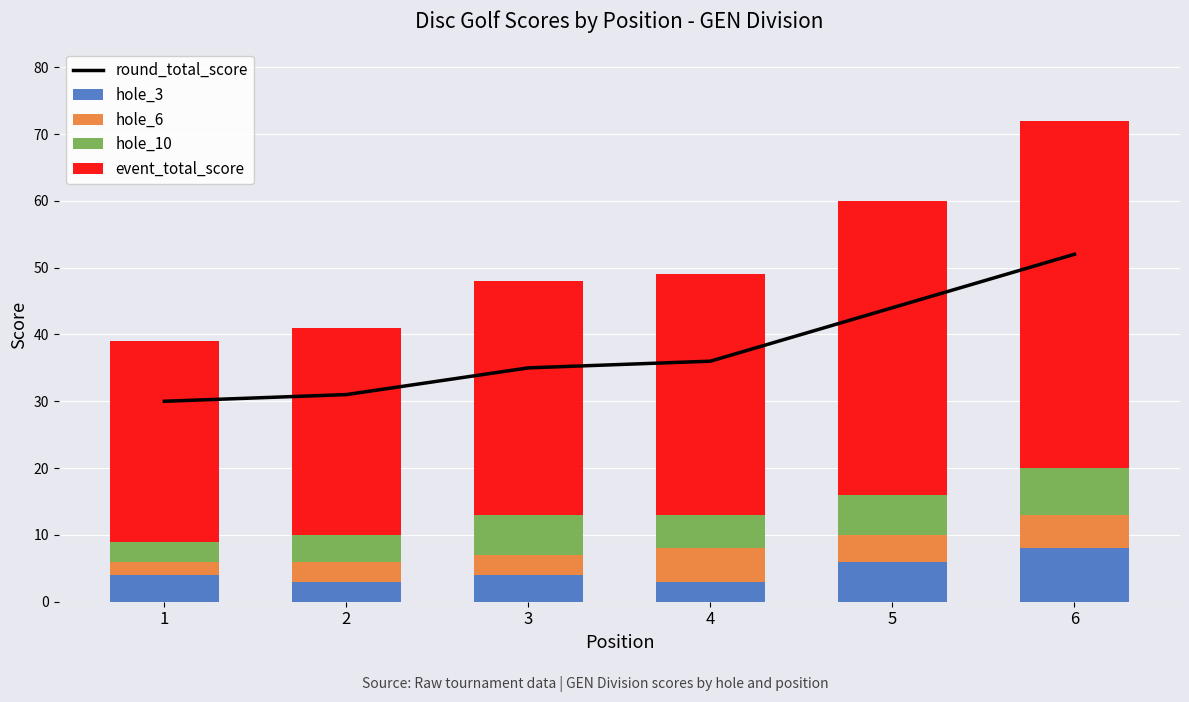

What is the greatest value displayed?

52